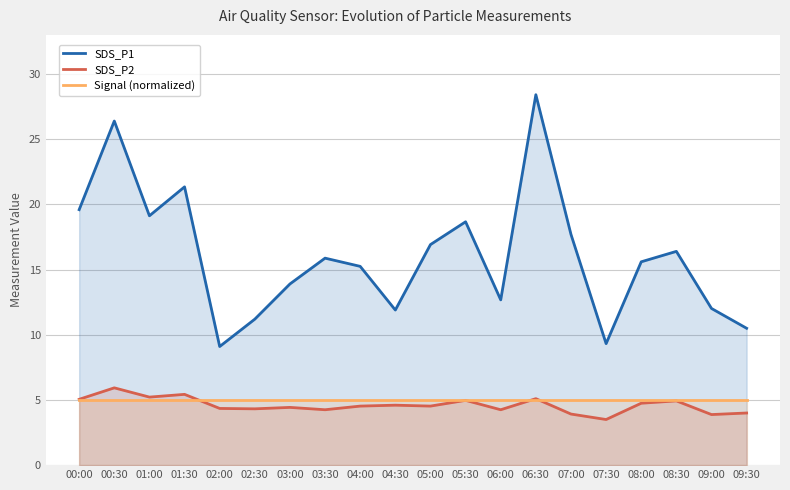

Rank the series by their maximum value, from highest to lowest.

SDS_P1, SDS_P2, Signal (normalized)